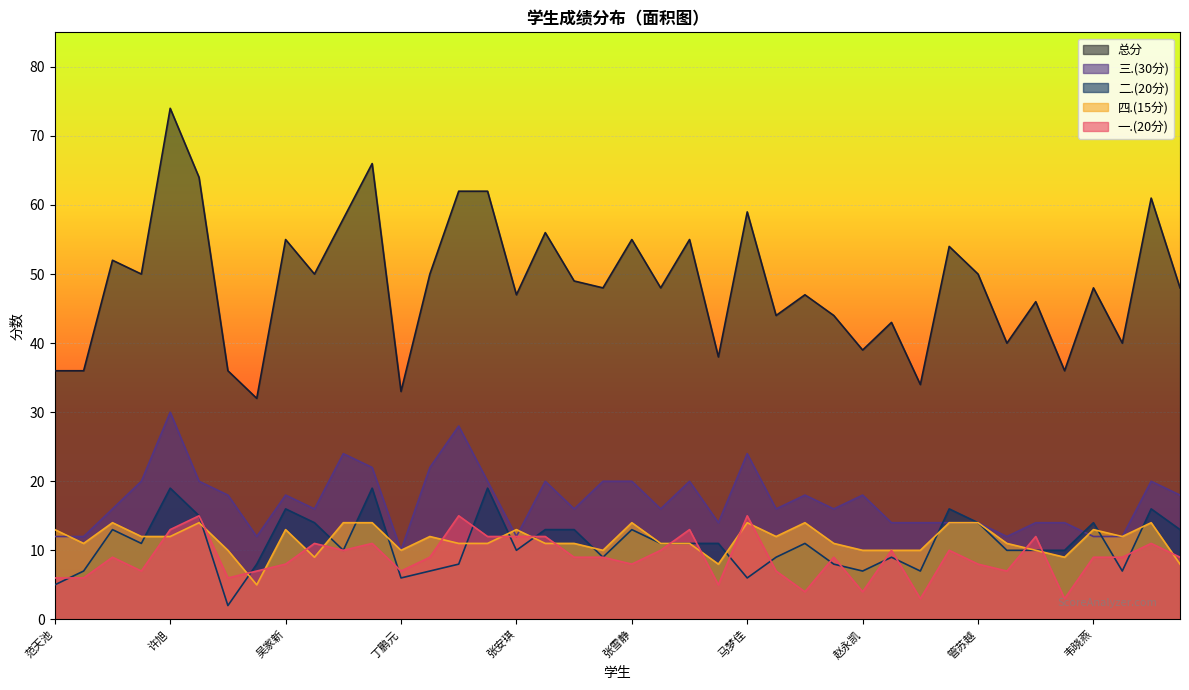

What is the average value of the 总分 series?

49